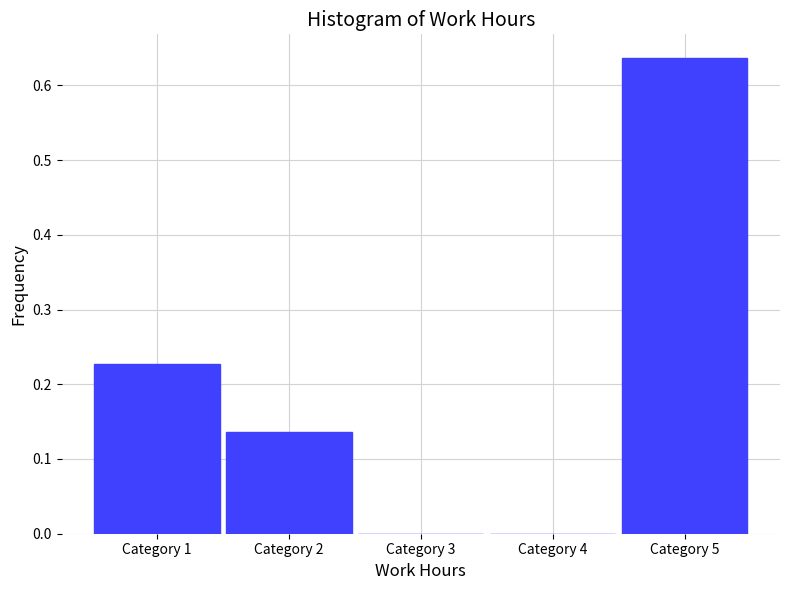

Is it true that the value at Category 5 is 0.4?

False